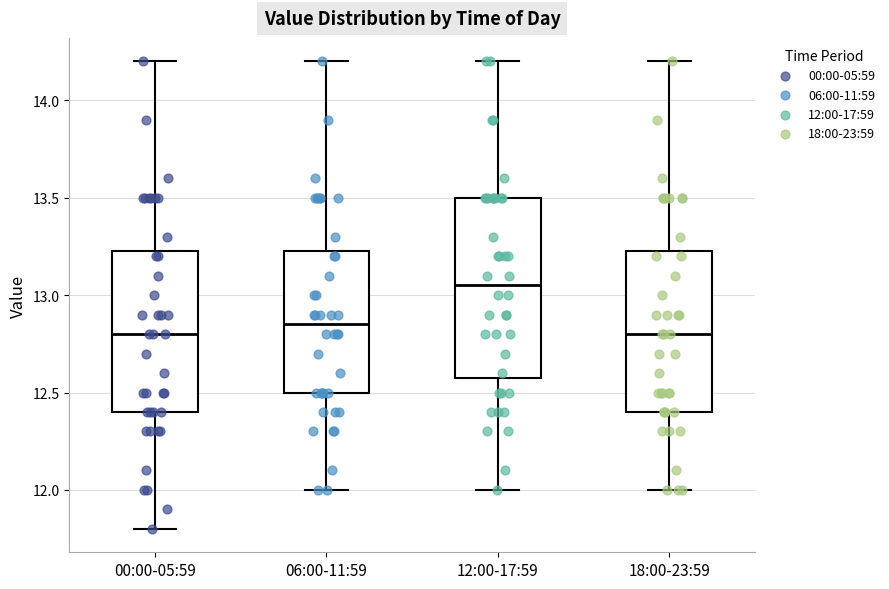

Reading left to right, read every box against the y-axis: the position of its median line, the range the box covers, and the ends of its whiskers. The values are not printed on the chart, so give them approximately, as read against the axis.

00:00-05:59: median 12.80, box 12.40 to 13.25, whiskers 11.80 to 14.20
06:00-11:59: median 12.85, box 12.50 to 13.25, whiskers 12.00 to 14.20
12:00-17:59: median 13.05, box 12.60 to 13.50, whiskers 12.00 to 14.20
18:00-23:59: median 12.80, box 12.40 to 13.25, whiskers 12.00 to 14.20